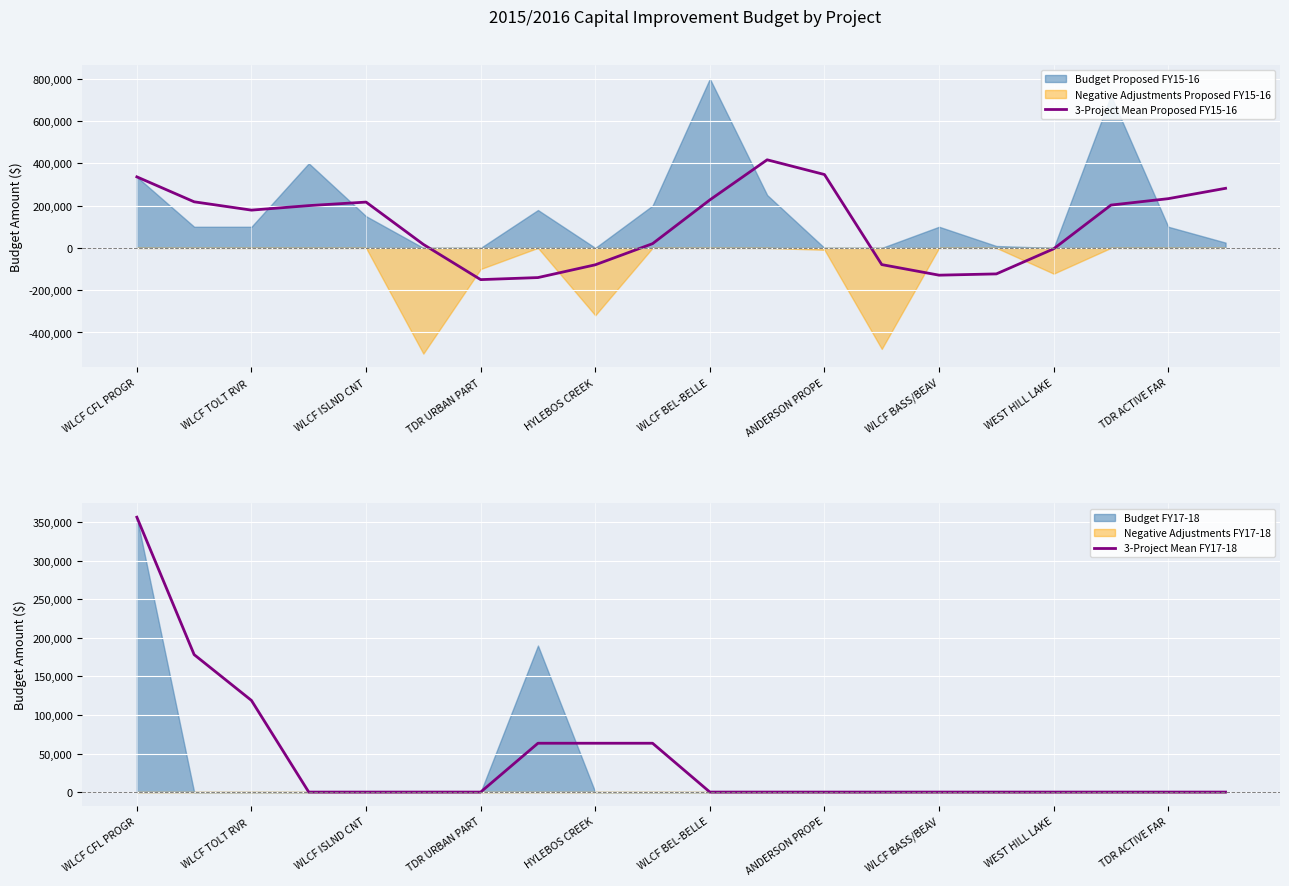

True or false: 3-Project Mean FY17-18 has more than 2 interior local peaks.

False